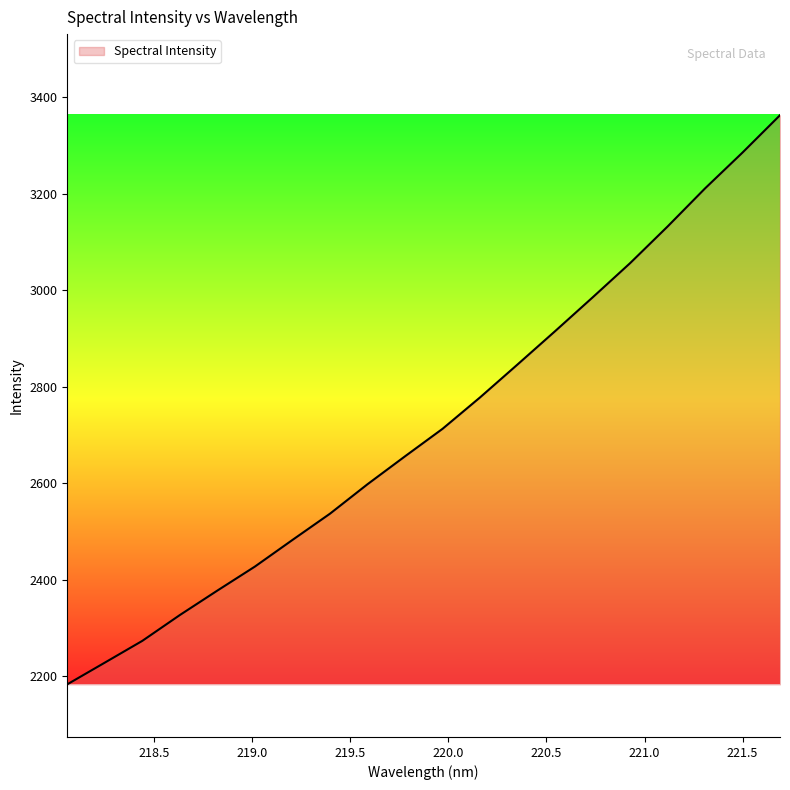

What is the difference between the maximum and minimum values?

1179.9